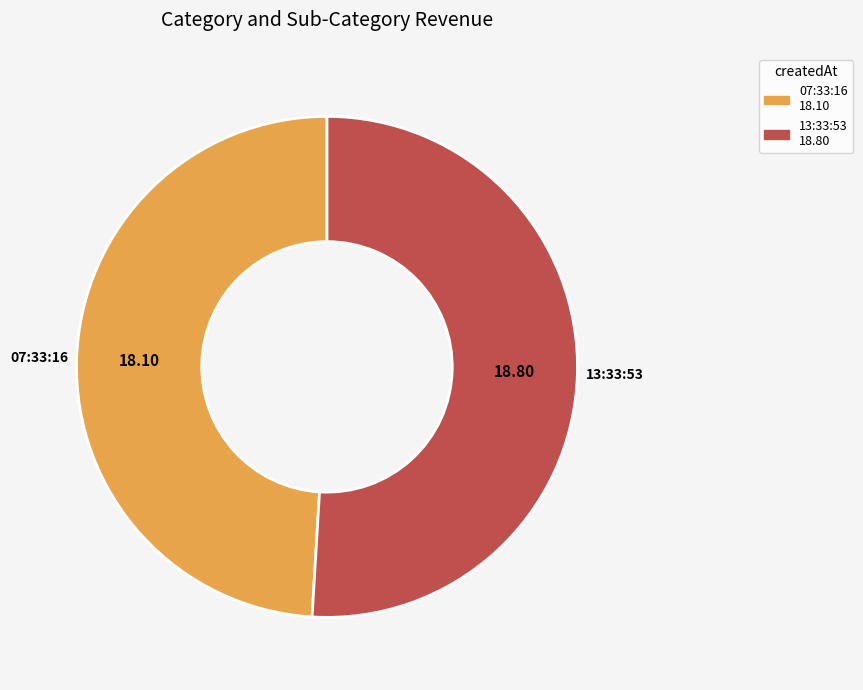

Is there a majority slice in this chart?

Yes